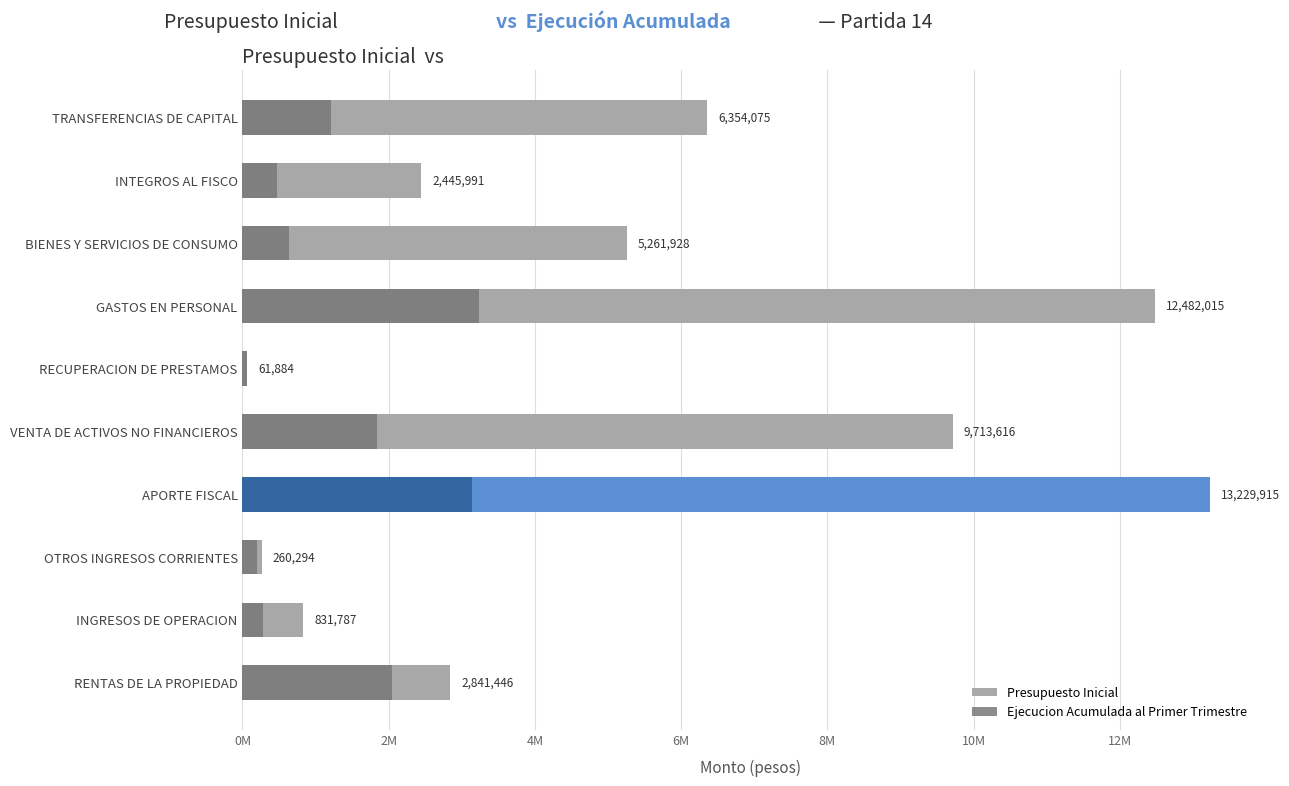

Rank the series by their average value, from lowest to highest.

Ejecucion Acumulada al Primer Trimestre, Presupuesto Inicial